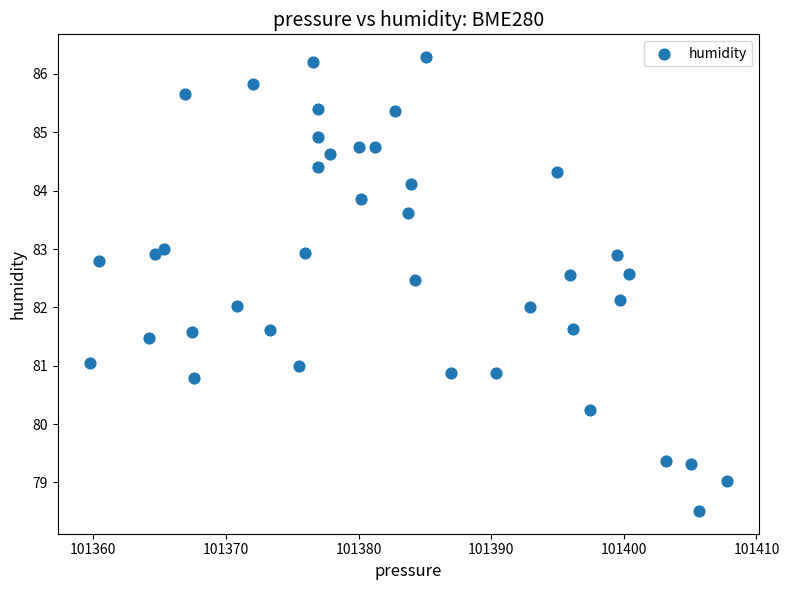

What is the range of Y values (max minus min)?

7.8